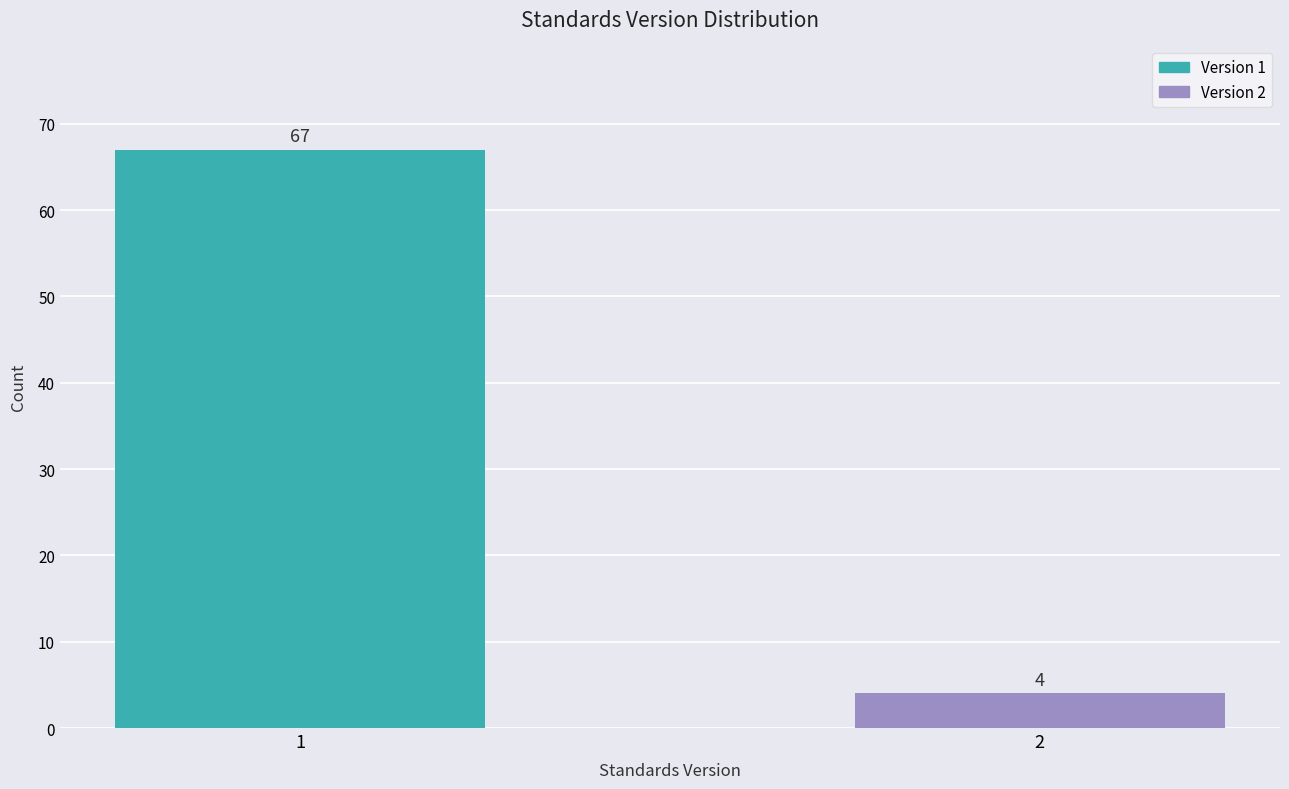

Reading left to right, transcribe all the data shown in this chart.

67	4